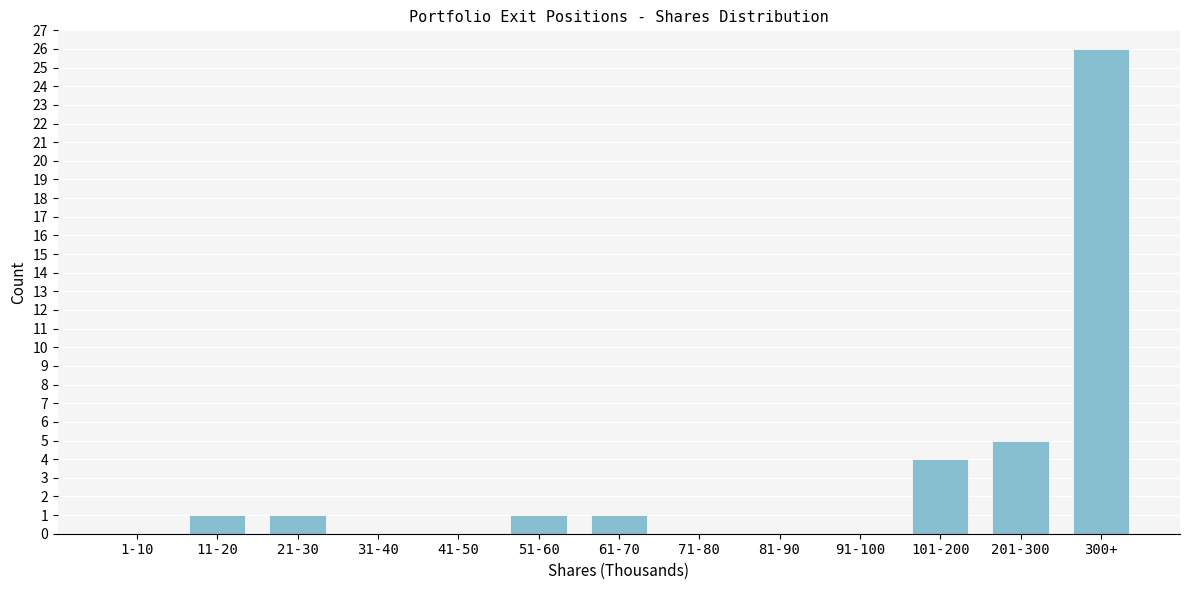

Reading left to right, list all the values displayed in this chart.

1-10=0	11-20=1	21-30=1	31-40=0	41-50=0	51-60=1	61-70=1	71-80=0	81-90=0	91-100=0	101-200=4	201-300=5	300+=26